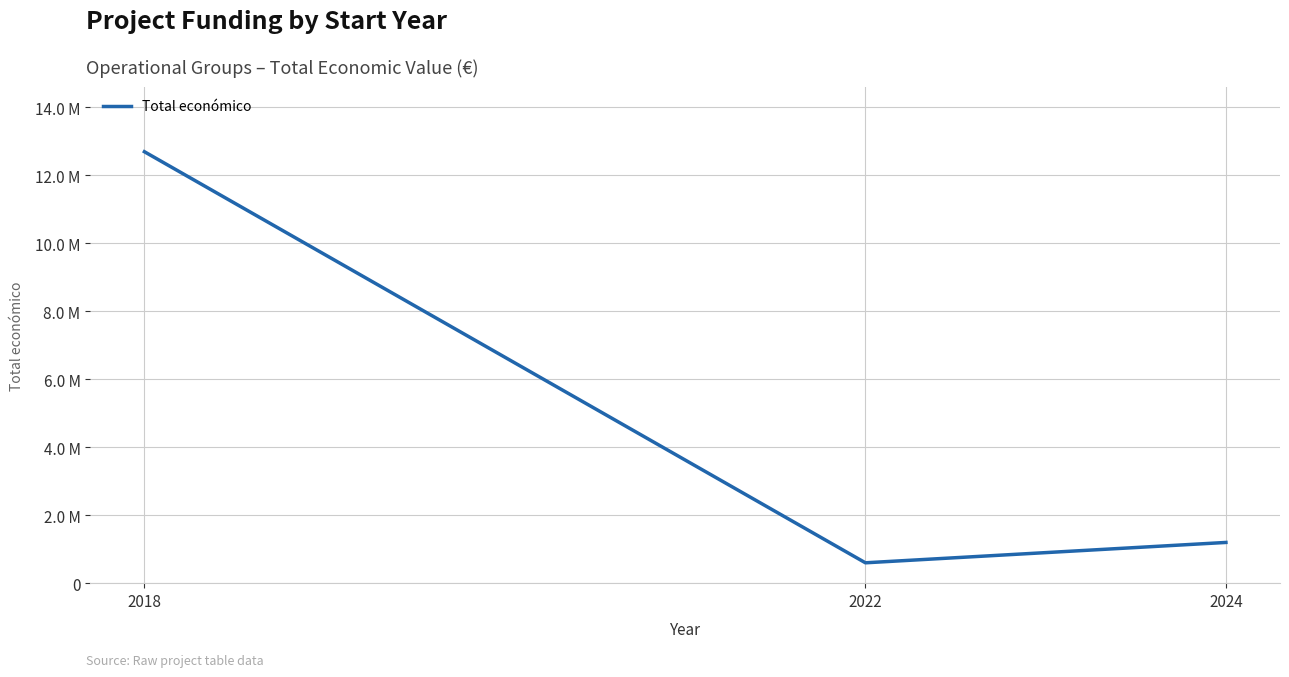

Between 2024 and 2022, which is larger?

2024